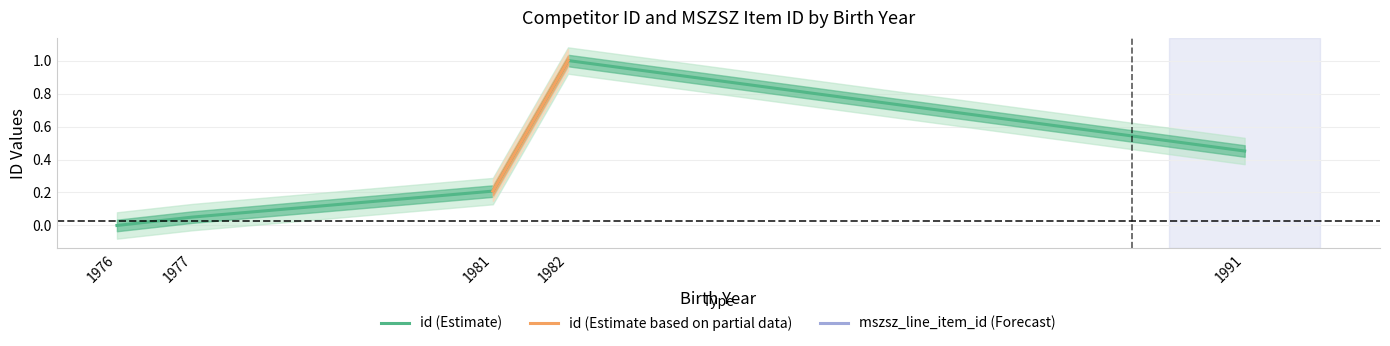

How many positive values are there?

4